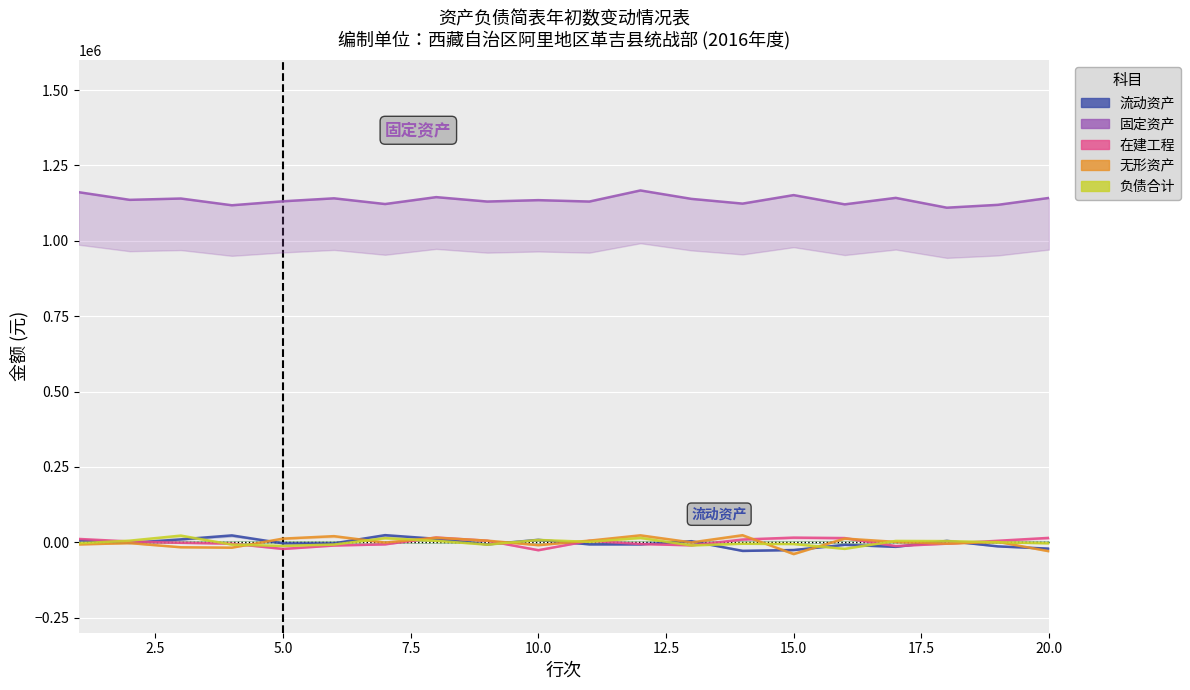

The value of 流动资产 at 11 is -12408.4. True or false?

False